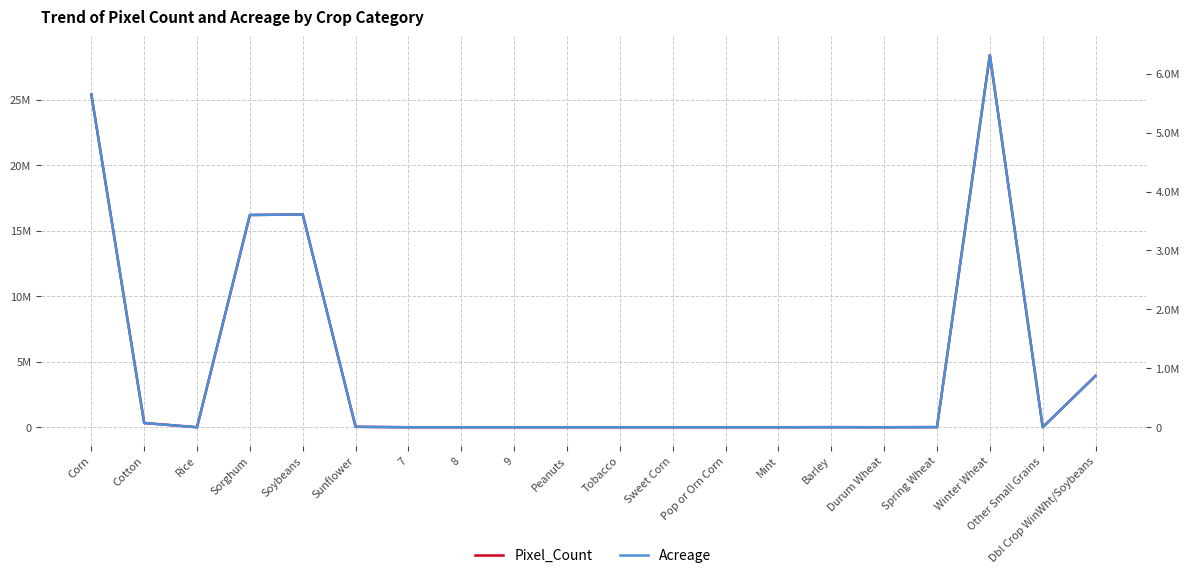

Rank the series by their average value, from highest to lowest.

Pixel_Count, Acreage